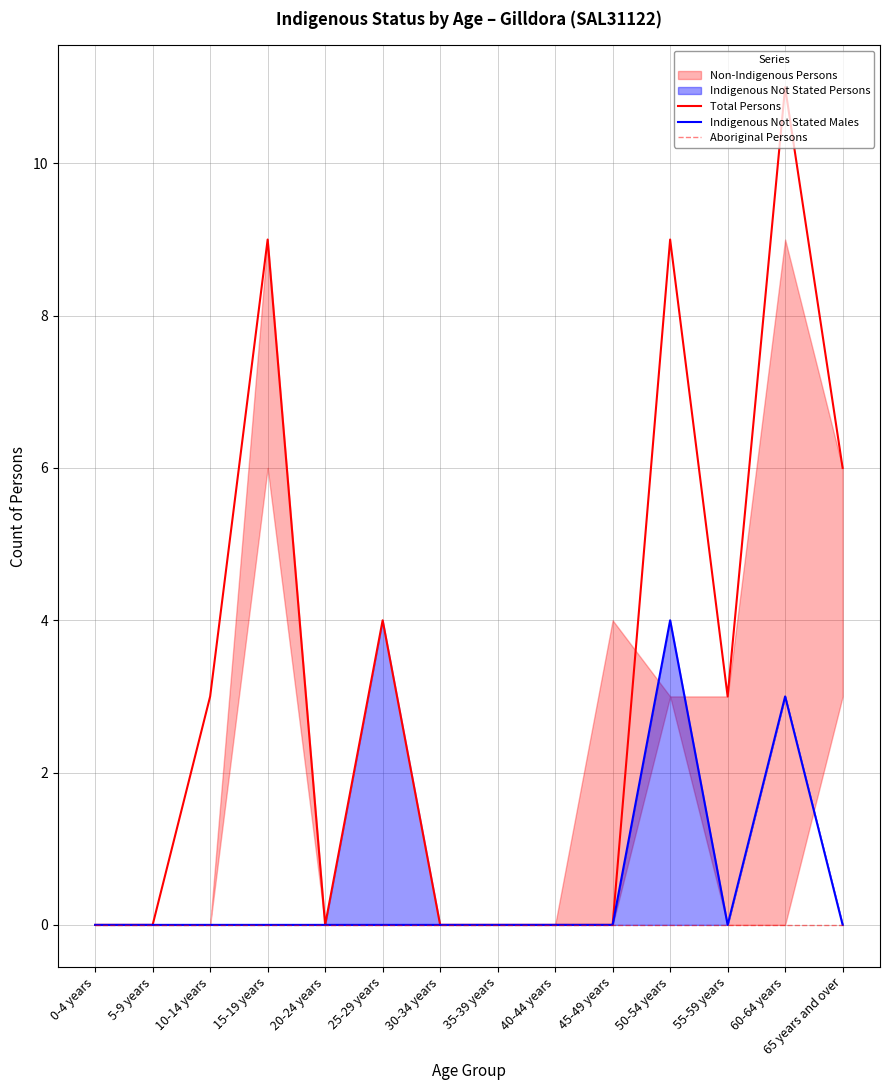

What is the label of the 5th point from the right?

45-49 years